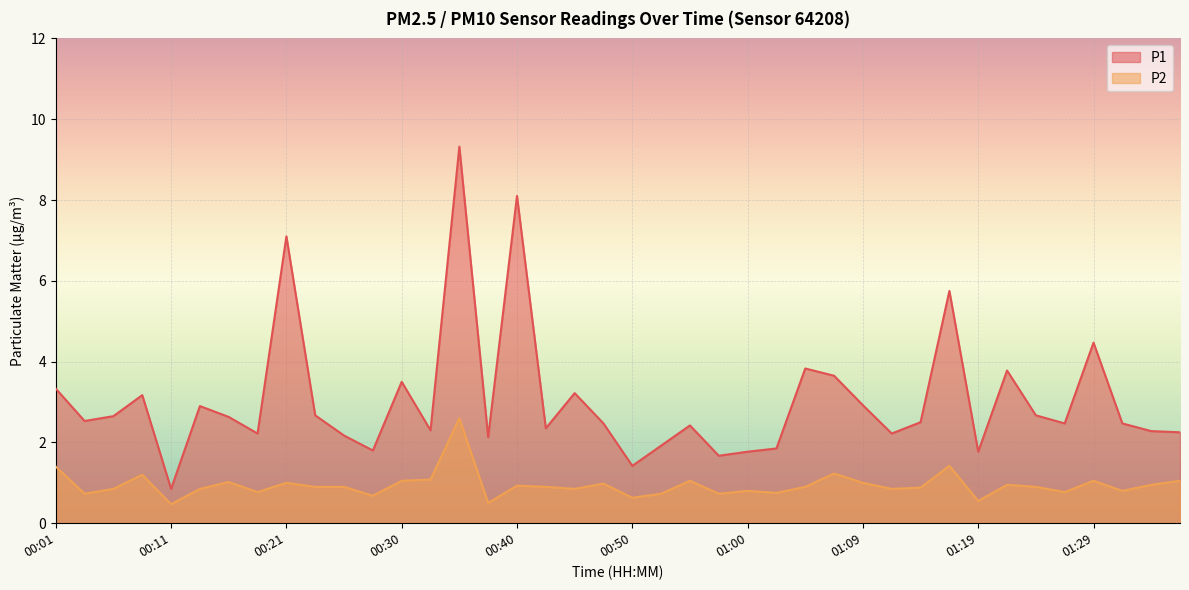

Which category has the lowest value in the P2 series?

00:11